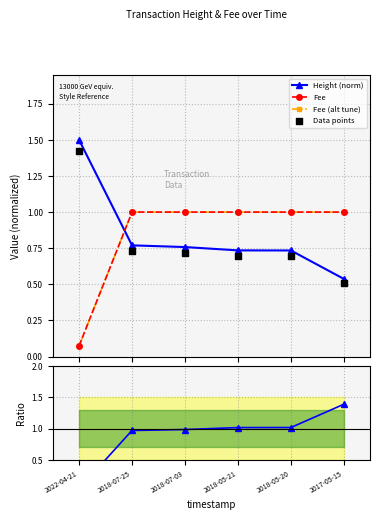

Which series has the widest spread of Y values?

Ratio